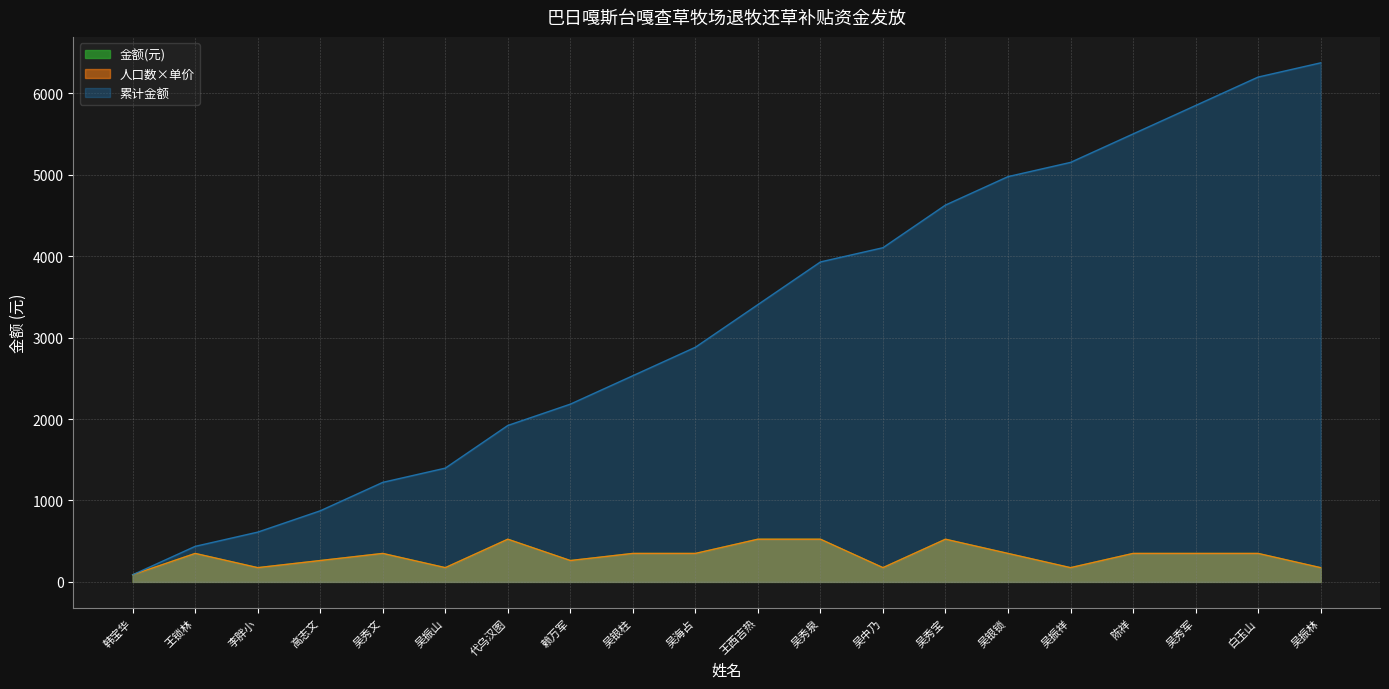

What position from the left is 吴秀泉?

12